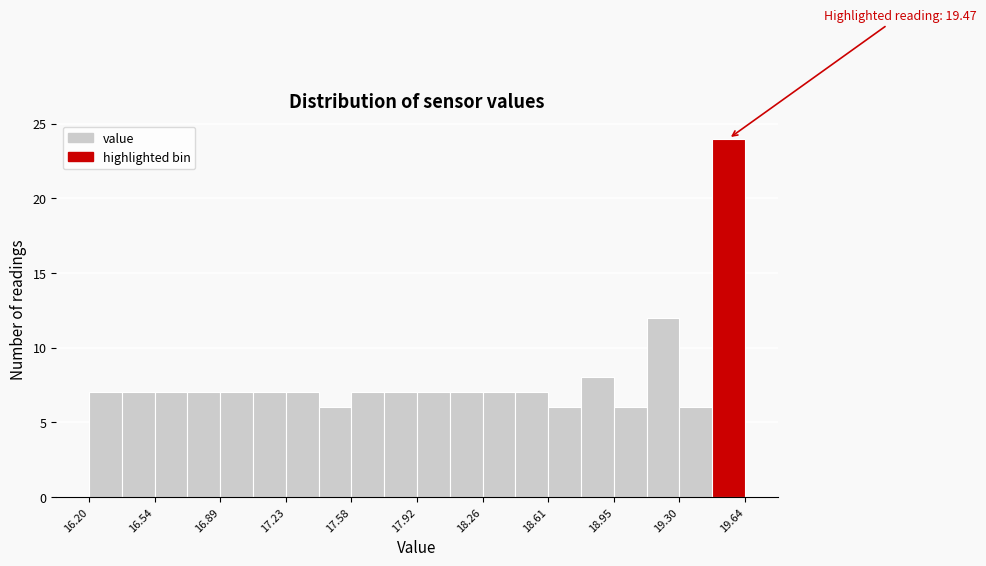

Read against the x-axis, roughly where is the centre of the tallest bar?

19.55